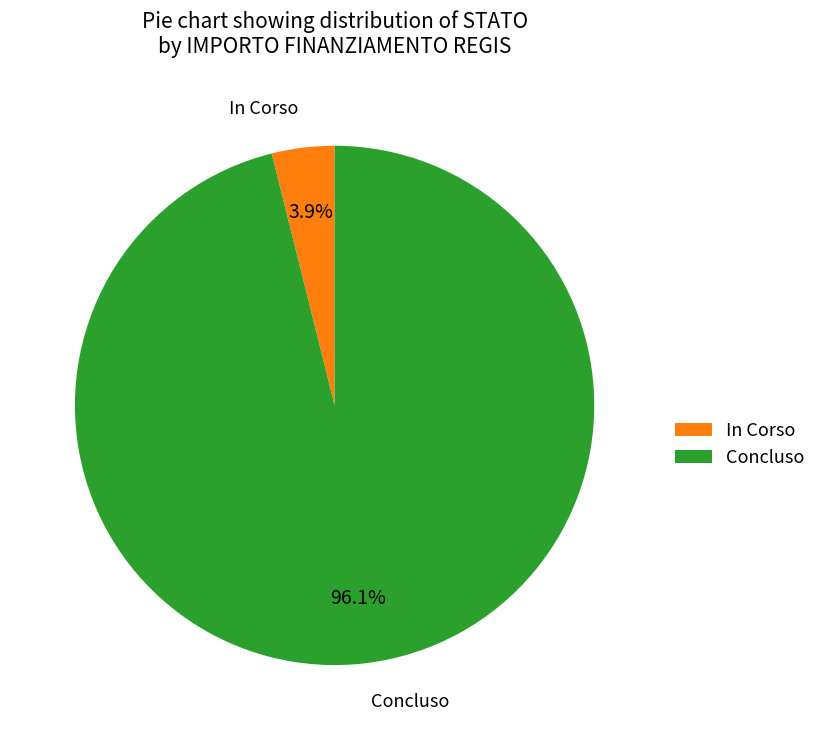

Count the number of slices in the pie.

2